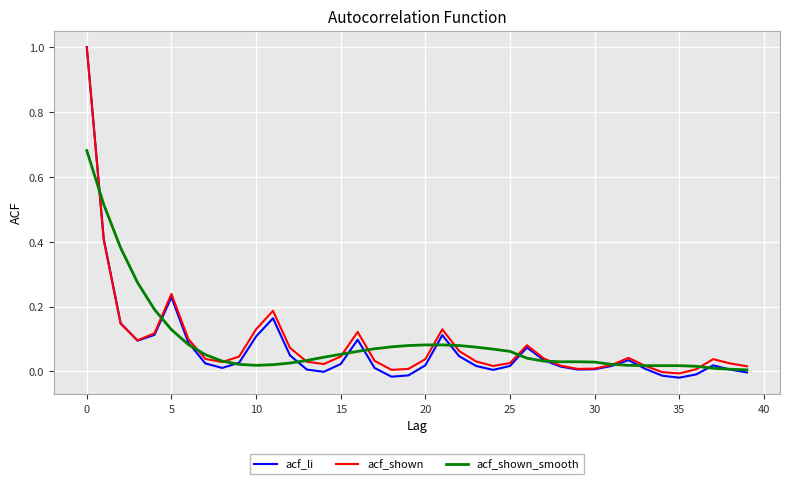

Which series has the widest spread of values?

acf_li